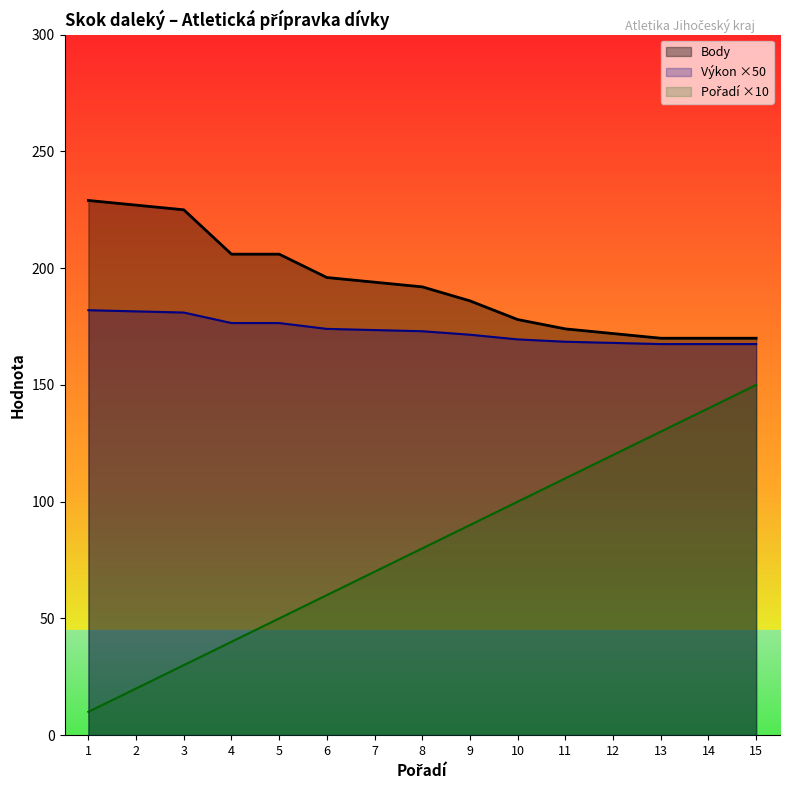

What is the value of the Body point at the 15th from the left?

170.0